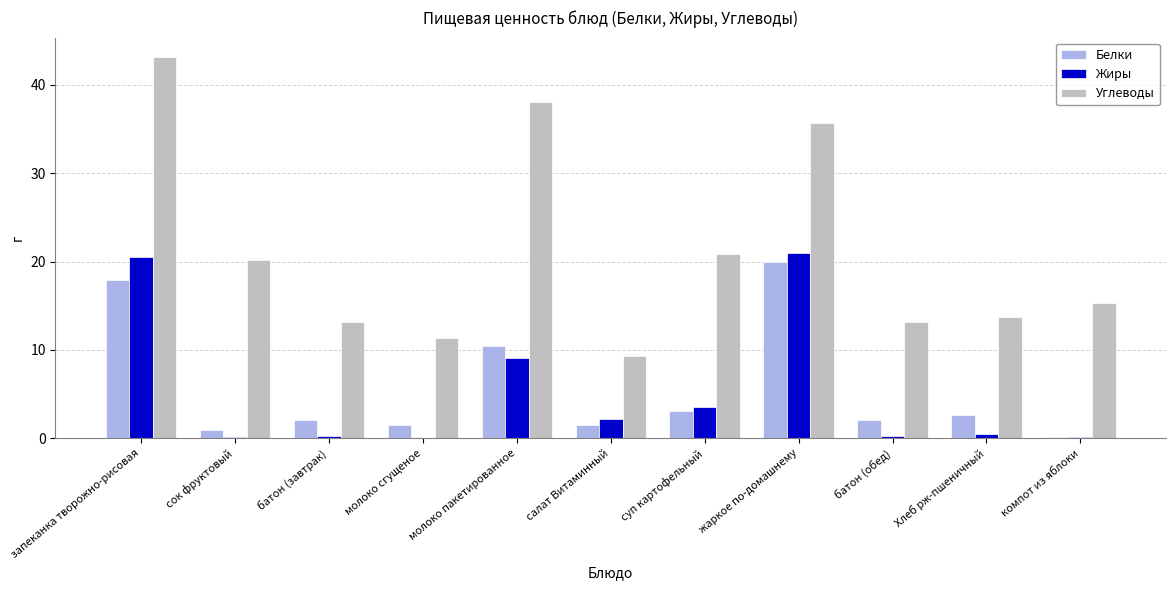

Between салат Витаминный and компот из яблоки, which series saw the biggest shift?

Углеводы